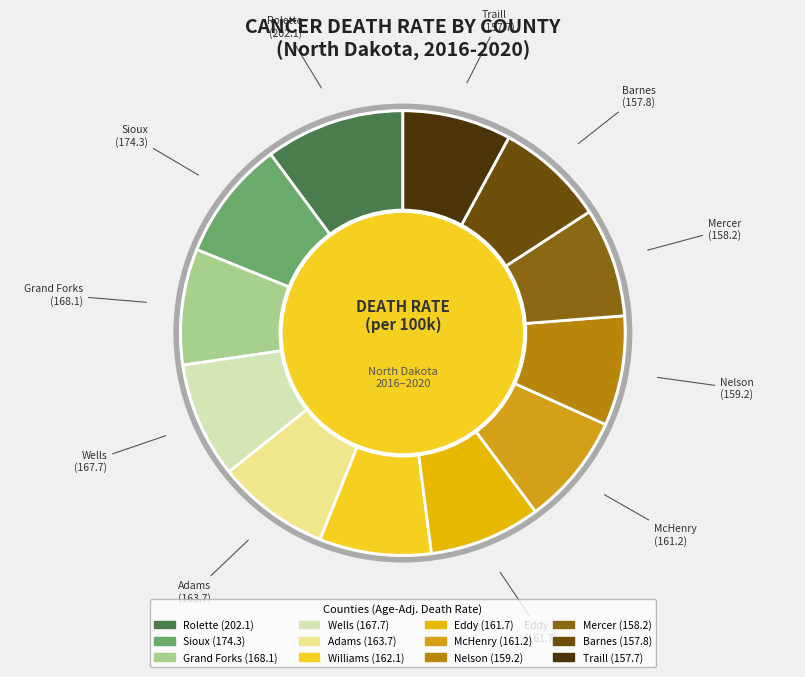

Do Wells and Nelson together represent more than half of the pie?

No